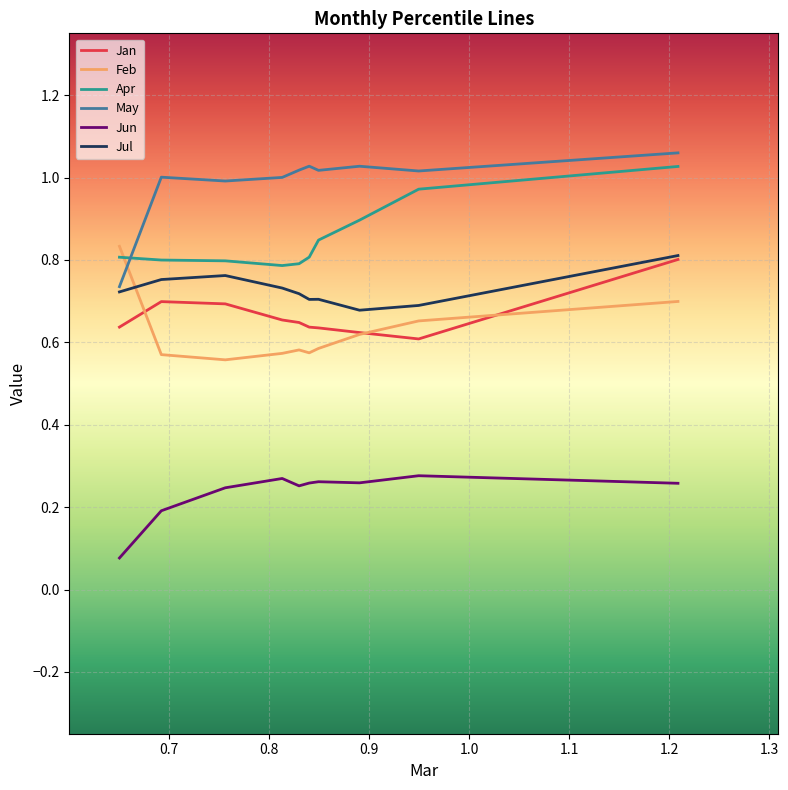

True or false: Jan and May intersect in this chart.

False